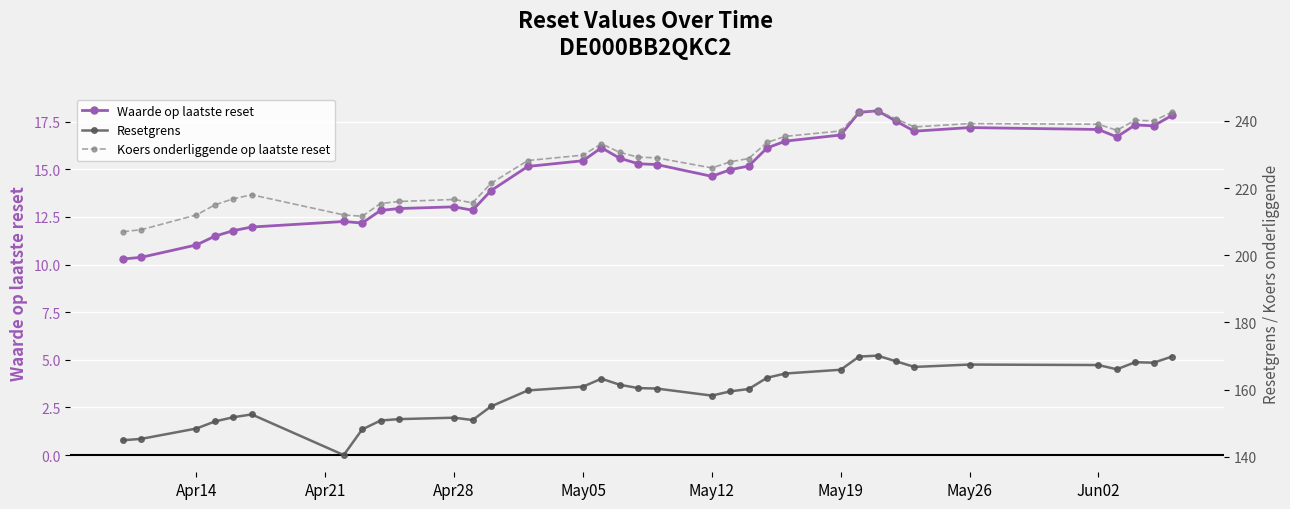

True or false: Waarde op laatste reset has more than 1 interior local peaks.

True